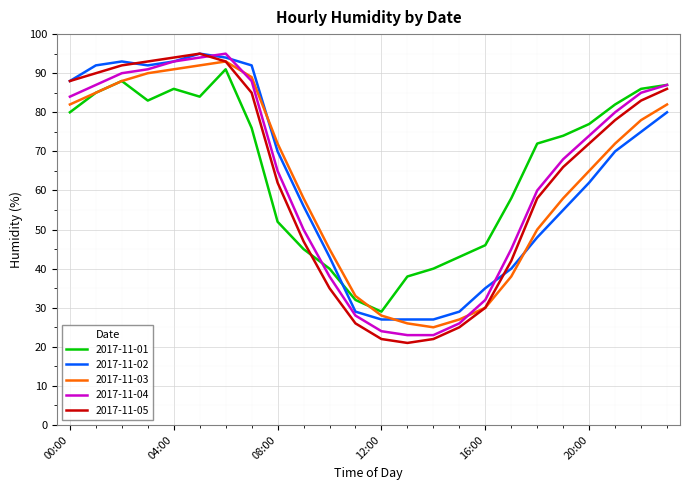

True or false: 2017-11-03 and 2017-11-02 intersect in this chart.

True